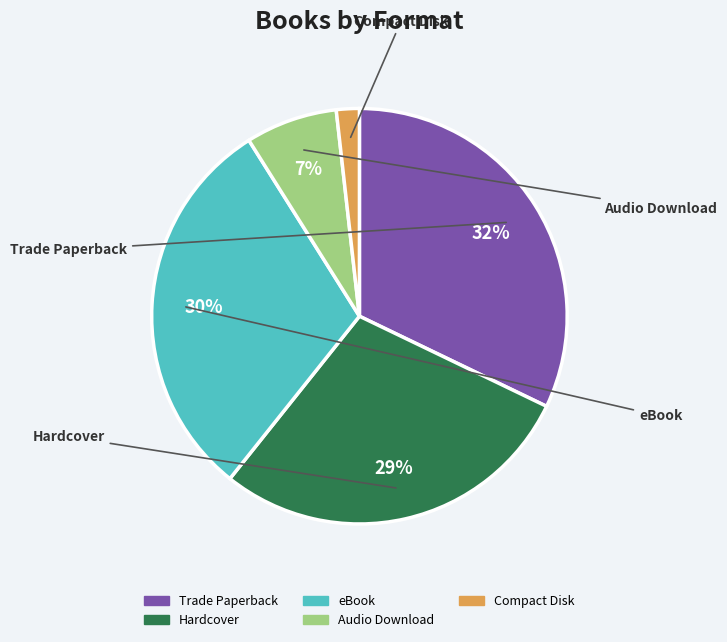

How many slices are in this pie chart?

5